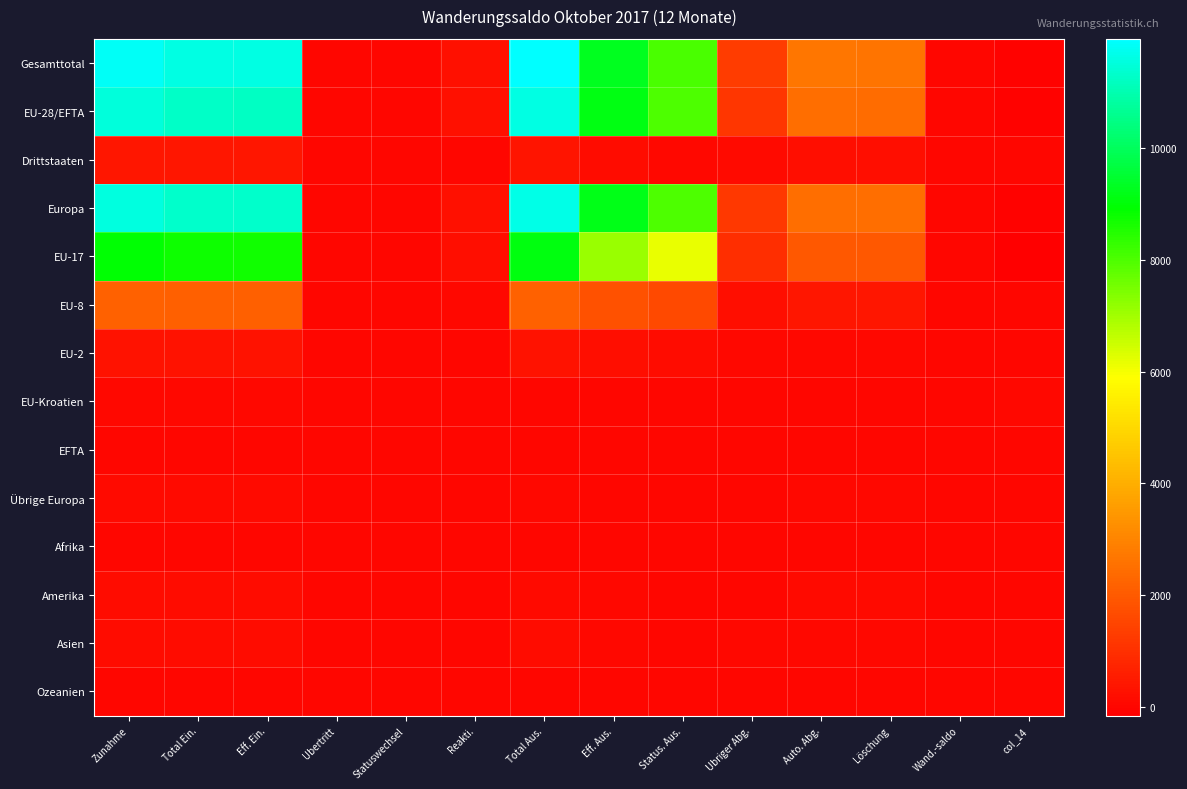

Reading right to left, list all the values displayed in this chart.

Gesamttotal: col_14=-99	Wand.-saldo=29	Löschung=2625	Auto. Abg.=2654	Ubriger Abg.=1266	Status. Aus.=8040	Eff. Aus.=9306	Total Aus.=11960	Reakti.=236	Statuswechsel=15	Ubertritt=0	Eff. Ein.=11610	Total Ein.=11625	Zunahme=11861
EU-28/EFTA: col_14=-111	Wand.-saldo=29	Löschung=2418	Auto. Abg.=2447	Ubriger Abg.=1164	Status. Aus.=7988	Eff. Aus.=9152	Total Aus.=11599	Reakti.=236	Statuswechsel=15	Ubertritt=0	Eff. Ein.=11237	Total Ein.=11252	Zunahme=11488
Drittstaaten: col_14=12	Wand.-saldo=0	Löschung=207	Auto. Abg.=207	Ubriger Abg.=102	Status. Aus.=52	Eff. Aus.=154	Total Aus.=361	Reakti.=0	Statuswechsel=0	Ubertritt=0	Eff. Ein.=373	Total Ein.=373	Zunahme=373
Europa: col_14=-94	Wand.-saldo=29	Löschung=2457	Auto. Abg.=2486	Ubriger Abg.=1189	Status. Aus.=7992	Eff. Aus.=9181	Total Aus.=11667	Reakti.=236	Statuswechsel=15	Ubertritt=0	Eff. Ein.=11322	Total Ein.=11337	Zunahme=11573
EU-17: col_14=-159	Wand.-saldo=22	Löschung=1946	Auto. Abg.=1968	Ubriger Abg.=940	Status. Aus.=6184	Eff. Aus.=7124	Total Aus.=9092	Reakti.=192	Statuswechsel=14	Ubertritt=0	Eff. Ein.=8727	Total Ein.=8741	Zunahme=8933
EU-8: col_14=-7	Wand.-saldo=6	Löschung=393	Auto. Abg.=399	Ubriger Abg.=174	Status. Aus.=1624	Eff. Aus.=1798	Total Aus.=2197	Reakti.=38	Statuswechsel=1	Ubertritt=0	Eff. Ein.=2151	Total Ein.=2152	Zunahme=2190
EU-2: col_14=20	Wand.-saldo=1	Löschung=65	Auto. Abg.=66	Ubriger Abg.=46	Status. Aus.=161	Eff. Aus.=207	Total Aus.=273	Reakti.=4	Statuswechsel=0	Ubertritt=0	Eff. Ein.=289	Total Ein.=289	Zunahme=293
EU-Kroatien: col_14=36	Wand.-saldo=0	Löschung=11	Auto. Abg.=11	Ubriger Abg.=0	Status. Aus.=16	Eff. Aus.=16	Total Aus.=27	Reakti.=1	Statuswechsel=0	Ubertritt=0	Eff. Ein.=62	Total Ein.=62	Zunahme=63
EFTA: col_14=-1	Wand.-saldo=0	Löschung=3	Auto. Abg.=3	Ubriger Abg.=4	Status. Aus.=3	Eff. Aus.=7	Total Aus.=10	Reakti.=1	Statuswechsel=0	Ubertritt=0	Eff. Ein.=8	Total Ein.=8	Zunahme=9
Übrige Europa: col_14=17	Wand.-saldo=0	Löschung=39	Auto. Abg.=39	Ubriger Abg.=25	Status. Aus.=4	Eff. Aus.=29	Total Aus.=68	Reakti.=0	Statuswechsel=0	Ubertritt=0	Eff. Ein.=85	Total Ein.=85	Zunahme=85
Afrika: col_14=-4	Wand.-saldo=0	Löschung=4	Auto. Abg.=4	Ubriger Abg.=7	Status. Aus.=2	Eff. Aus.=9	Total Aus.=13	Reakti.=0	Statuswechsel=0	Ubertritt=0	Eff. Ein.=9	Total Ein.=9	Zunahme=9
Amerika: col_14=8	Wand.-saldo=0	Löschung=85	Auto. Abg.=85	Ubriger Abg.=13	Status. Aus.=20	Eff. Aus.=33	Total Aus.=118	Reakti.=0	Statuswechsel=0	Ubertritt=0	Eff. Ein.=126	Total Ein.=126	Zunahme=126
Asien: col_14=-8	Wand.-saldo=0	Löschung=59	Auto. Abg.=59	Ubriger Abg.=53	Status. Aus.=24	Eff. Aus.=77	Total Aus.=136	Reakti.=0	Statuswechsel=0	Ubertritt=0	Eff. Ein.=128	Total Ein.=128	Zunahme=128
Ozeanien: col_14=-1	Wand.-saldo=0	Löschung=20	Auto. Abg.=20	Ubriger Abg.=4	Status. Aus.=2	Eff. Aus.=6	Total Aus.=26	Reakti.=0	Statuswechsel=0	Ubertritt=0	Eff. Ein.=25	Total Ein.=25	Zunahme=25